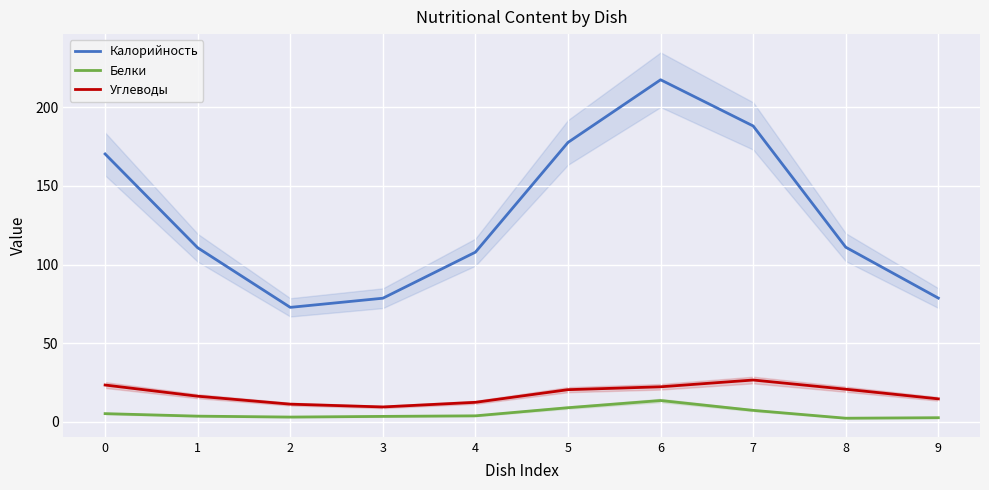

Between 8 and 4, which is larger?

8